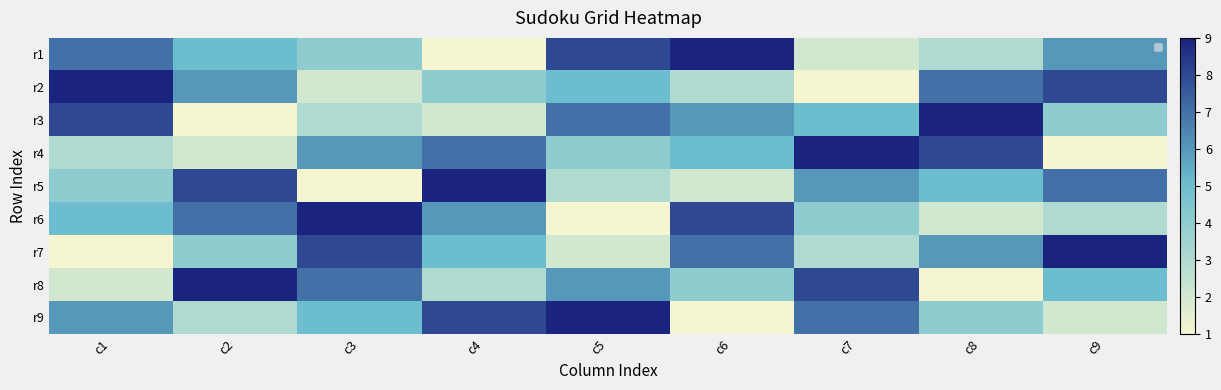

Where is r9 nearest to the value 5?

c3